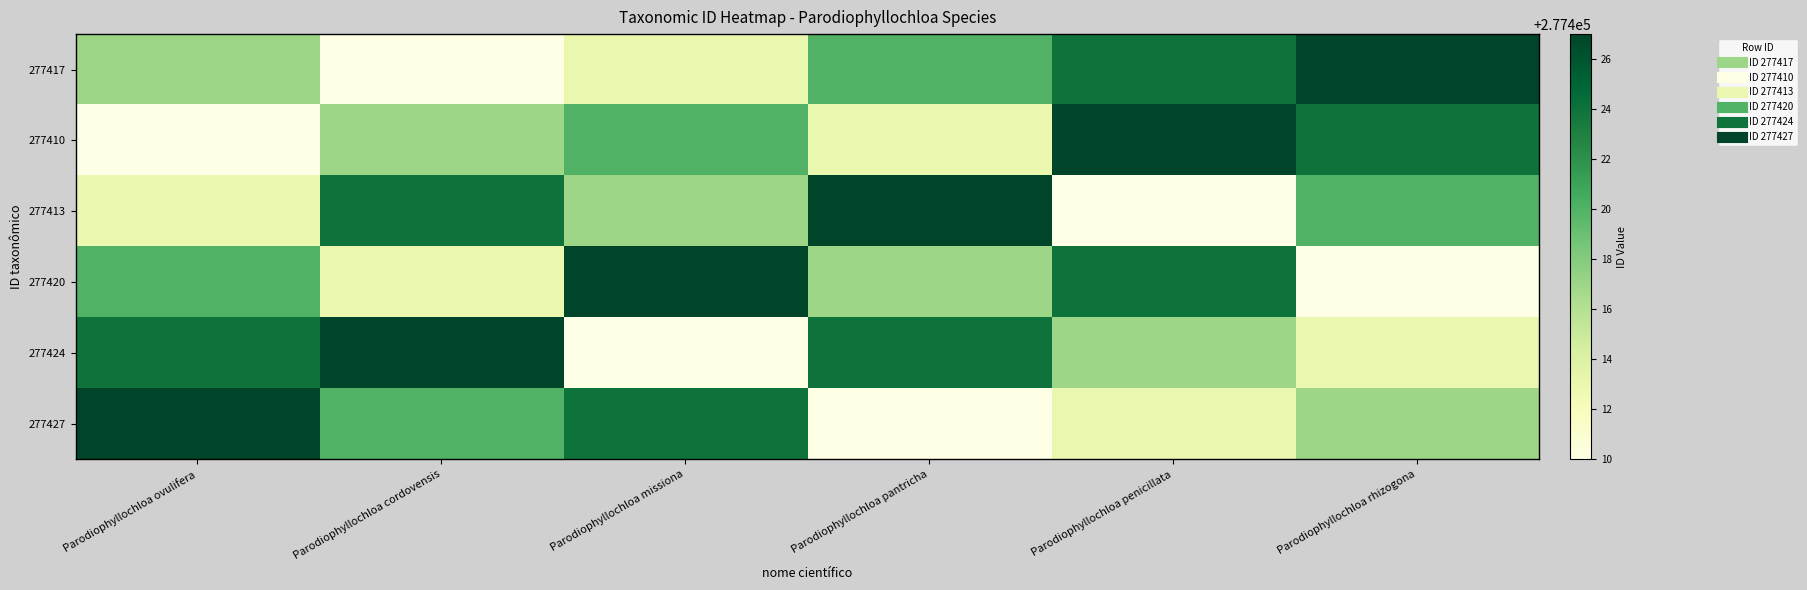

Reading left to right, extract all data points from this chart.

277417: Parodiophyllochloa ovulifera=277417	Parodiophyllochloa cordovensis=277410	Parodiophyllochloa missiona=277413	Parodiophyllochloa pantricha=277420	Parodiophyllochloa penicillata=277424	Parodiophyllochloa rhizogona=277427
277410: Parodiophyllochloa ovulifera=277410	Parodiophyllochloa cordovensis=277417	Parodiophyllochloa missiona=277420	Parodiophyllochloa pantricha=277413	Parodiophyllochloa penicillata=277427	Parodiophyllochloa rhizogona=277424
277413: Parodiophyllochloa ovulifera=277413	Parodiophyllochloa cordovensis=277424	Parodiophyllochloa missiona=277417	Parodiophyllochloa pantricha=277427	Parodiophyllochloa penicillata=277410	Parodiophyllochloa rhizogona=277420
277420: Parodiophyllochloa ovulifera=277420	Parodiophyllochloa cordovensis=277413	Parodiophyllochloa missiona=277427	Parodiophyllochloa pantricha=277417	Parodiophyllochloa penicillata=277424	Parodiophyllochloa rhizogona=277410
277424: Parodiophyllochloa ovulifera=277424	Parodiophyllochloa cordovensis=277427	Parodiophyllochloa missiona=277410	Parodiophyllochloa pantricha=277424	Parodiophyllochloa penicillata=277417	Parodiophyllochloa rhizogona=277413
277427: Parodiophyllochloa ovulifera=277427	Parodiophyllochloa cordovensis=277420	Parodiophyllochloa missiona=277424	Parodiophyllochloa pantricha=277410	Parodiophyllochloa penicillata=277413	Parodiophyllochloa rhizogona=277417